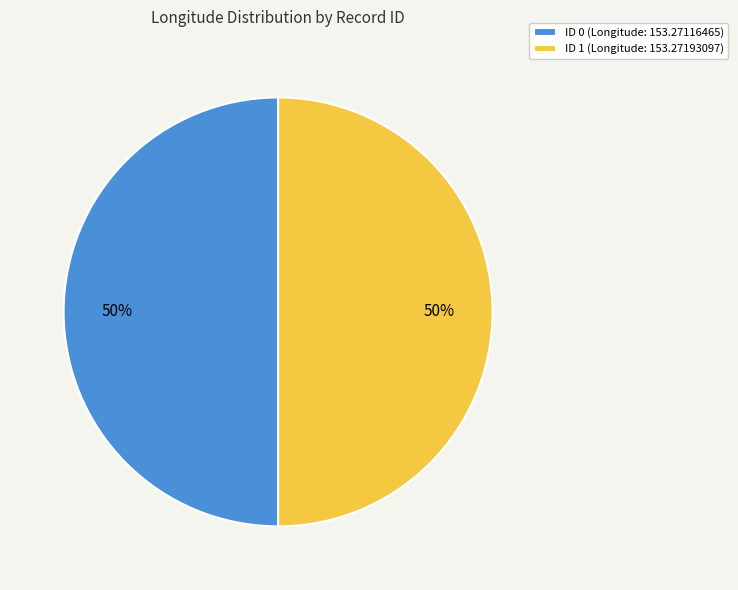

Count the number of slices in the pie.

2